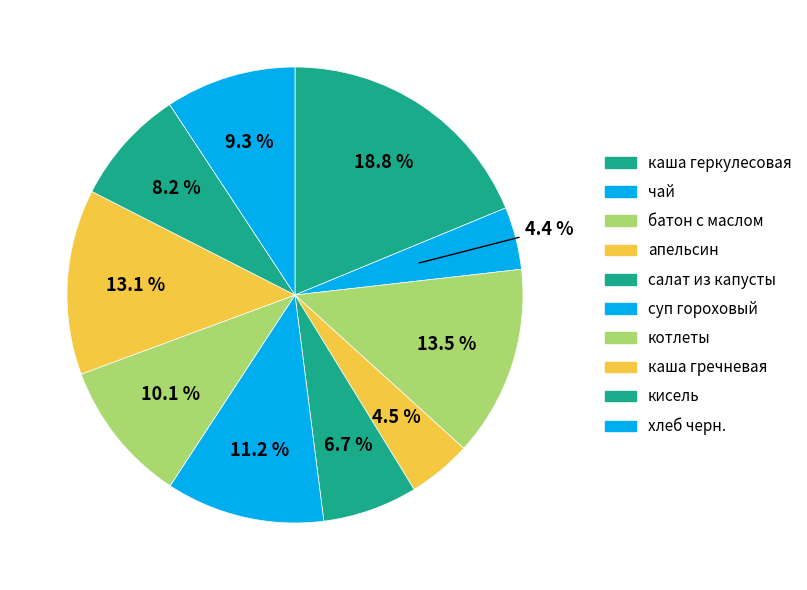

How many slices are in this pie chart?

10